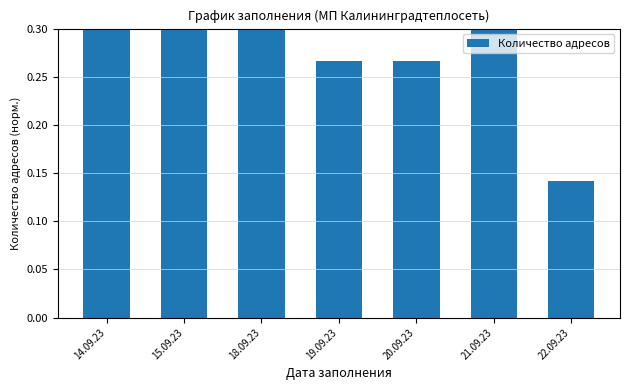

What is the greatest value displayed?

0.3